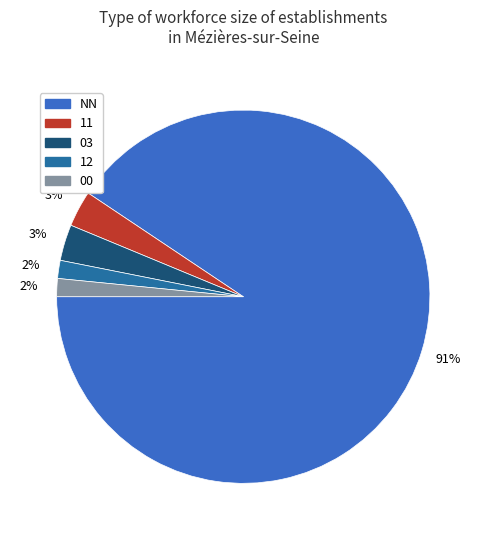

Is there a majority slice in this chart?

Yes